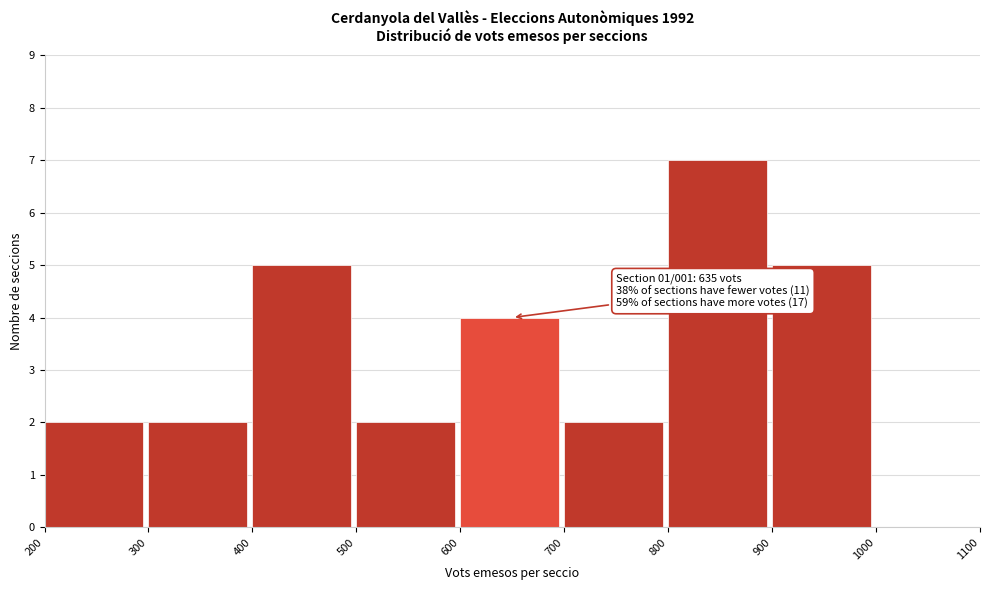

Which range on the x-axis has the tallest bar?

800 to 900